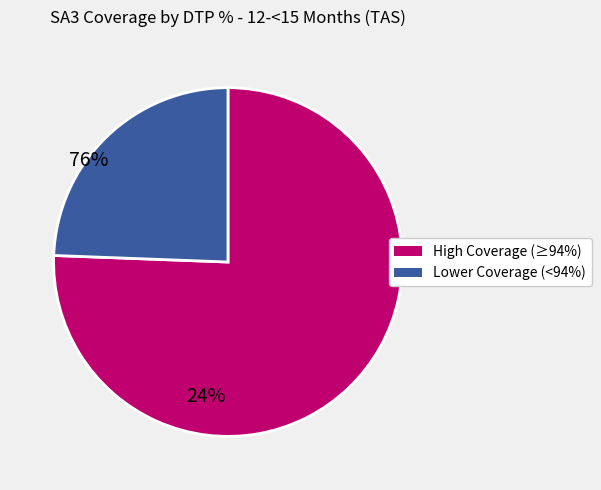

Is there a majority slice in this chart?

Yes